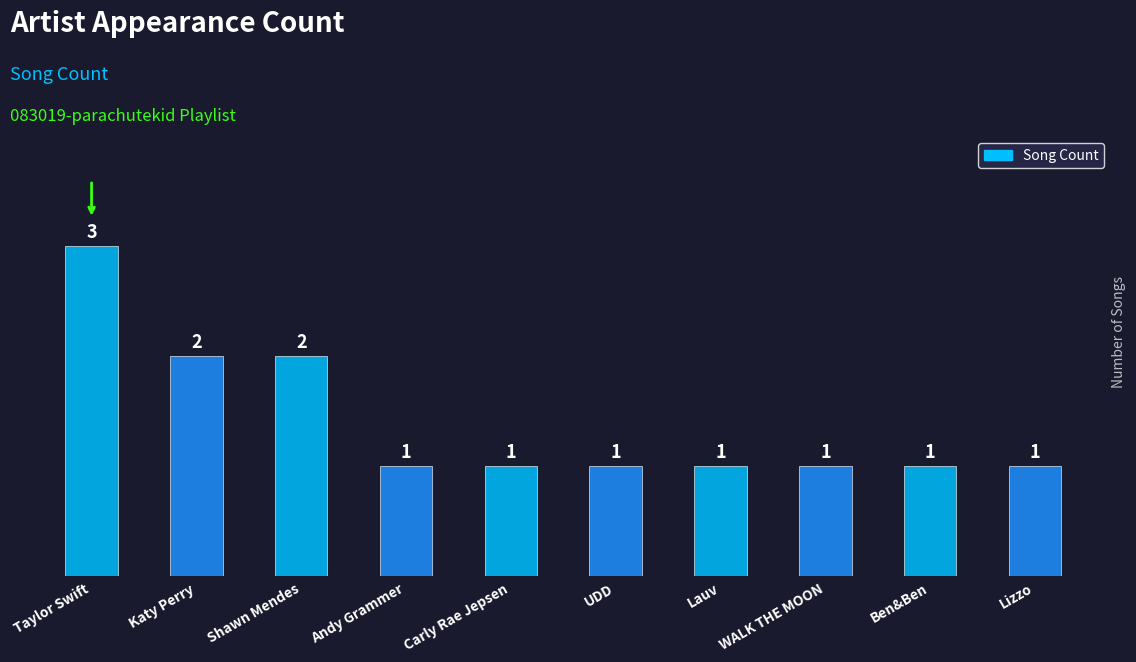

What is the label of the 2nd bar from the right?

Ben&Ben